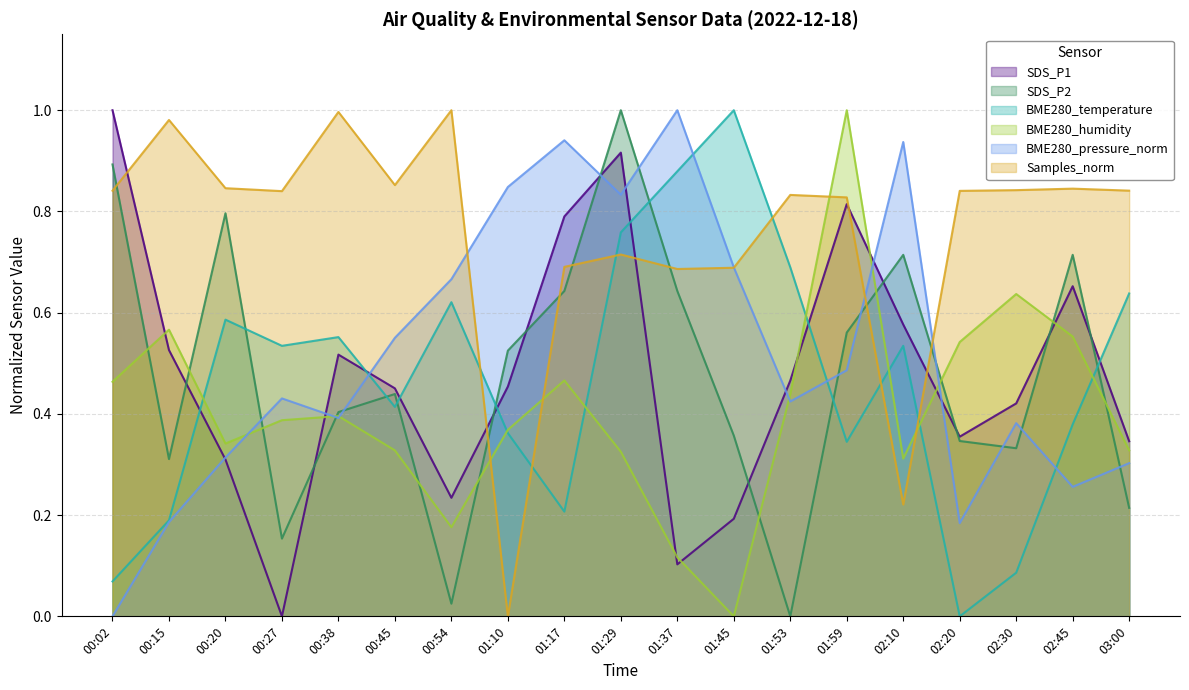

List the series in order of their peak value, highest first.

SDS_P1, SDS_P2, BME280_temperature, BME280_humidity, BME280_pressure_norm, Samples_norm